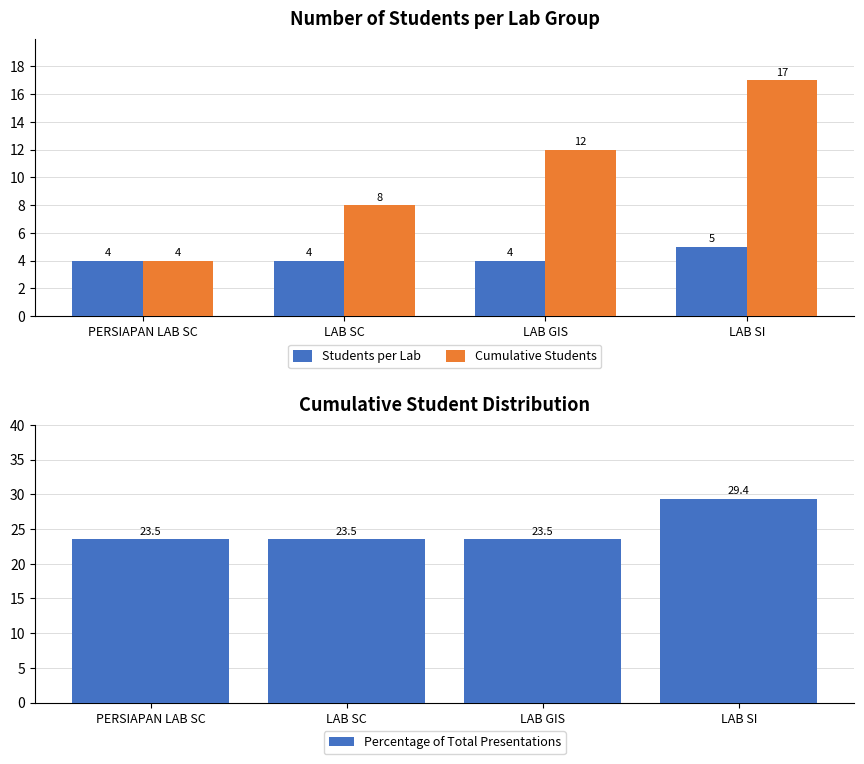

At how many categories does at least one series exceed 28?

1